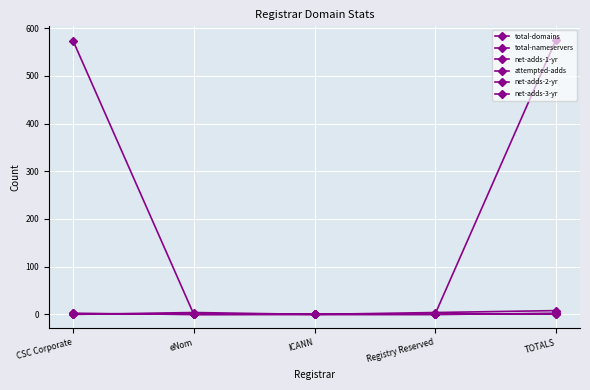

Does the chart have visible grid lines?

Yes